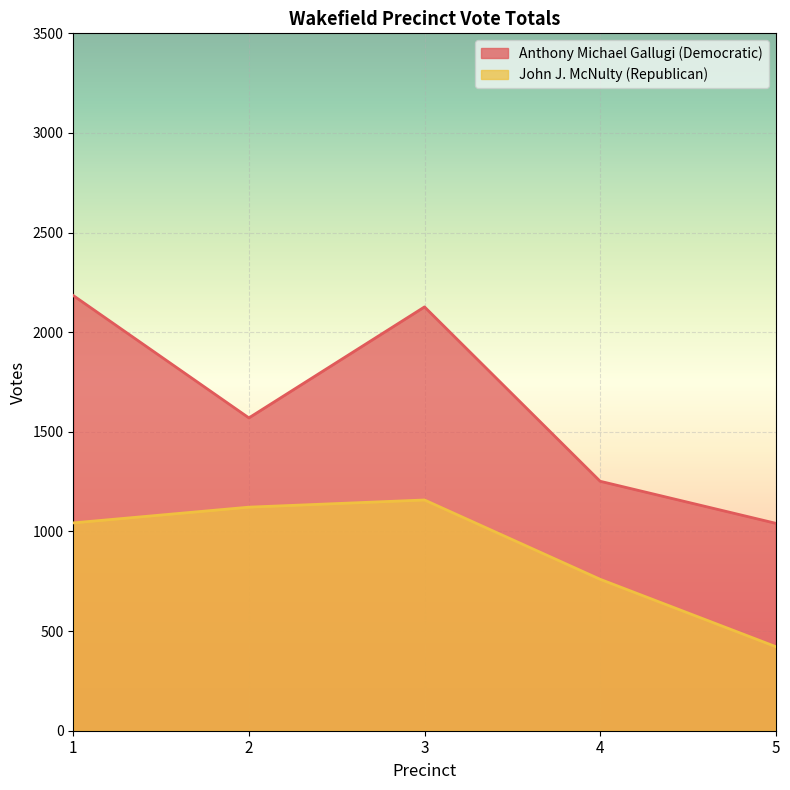

How many data points in John J. McNulty (Republican) are above 1043?

2